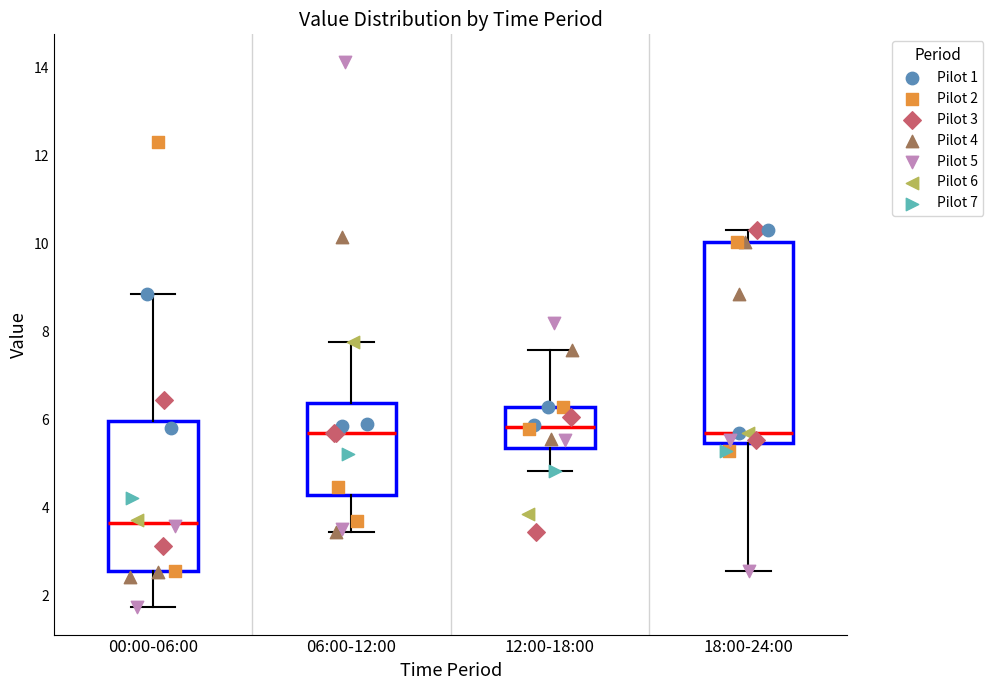

Reading left to right, read every box against the y-axis: the position of its median line, the range the box covers, and the ends of its whiskers. The values are not printed on the chart, so give them approximately, as read against the axis.

00:00-06:00: median 3.6, box 2.6 to 6.0, whiskers 1.8 to 8.8
06:00-12:00: median 5.6, box 4.2 to 6.4, whiskers 3.4 to 7.8
12:00-18:00: median 5.8, box 5.4 to 6.2, whiskers 4.8 to 7.6
18:00-24:00: median 5.8, box 5.4 to 10.0, whiskers 2.6 to 10.4